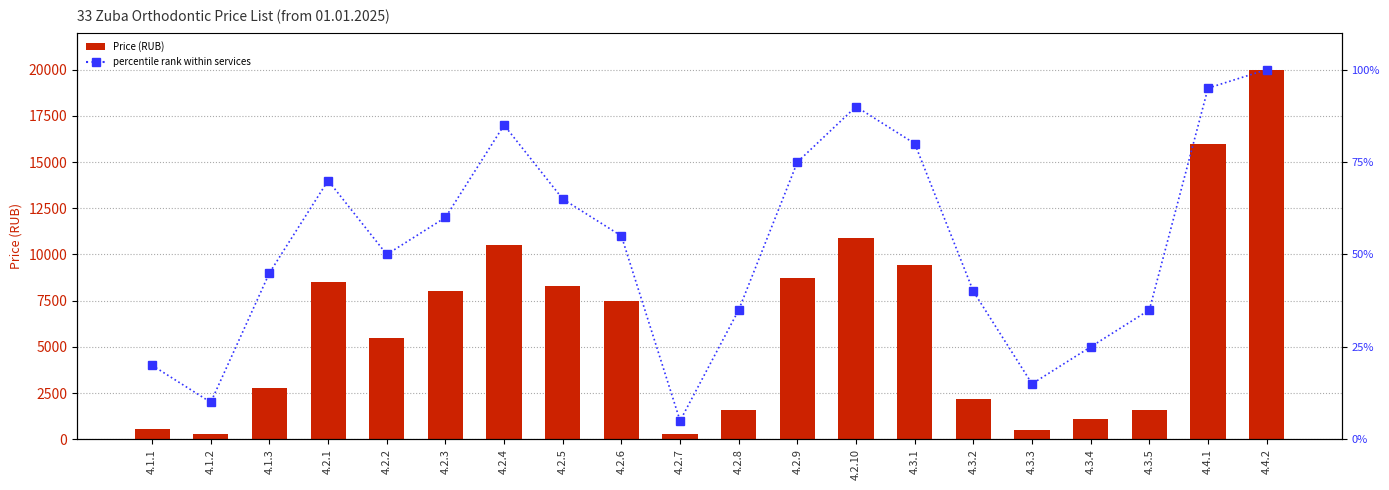

Which category has the lowest value across all series?

4.2.7